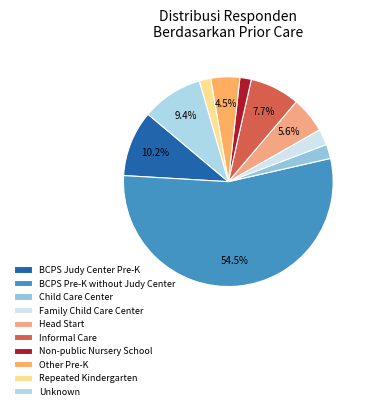

How many slices are in this pie chart?

10